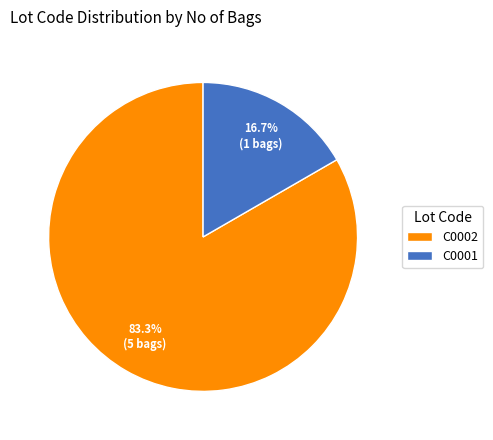

Between C0002 and C0001, which is larger?

C0002